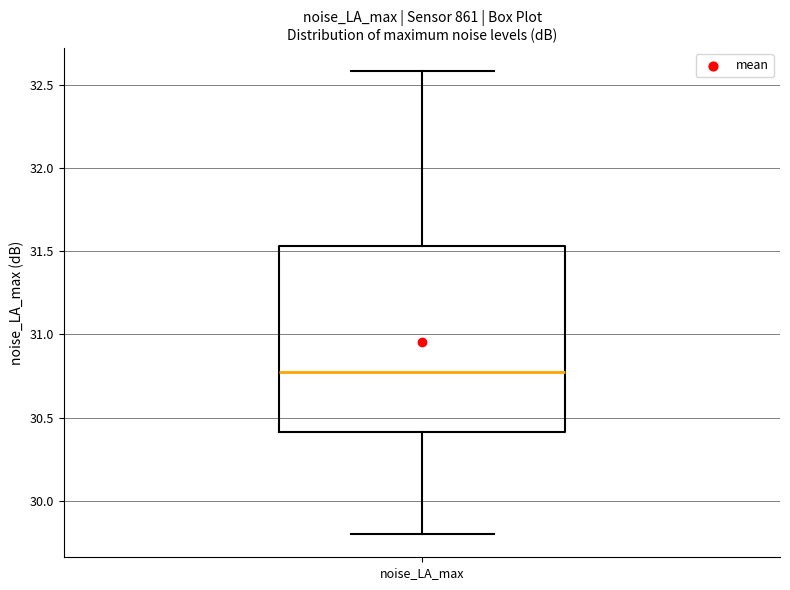

Transcribe this box plot: give where the median line is, the range the box spans, and where the two whiskers end, as read against the y-axis. The values are not printed on the chart, so give them approximately, as read against the axis.

median 30.80, box 30.40 to 31.55, whiskers 29.80 to 32.60